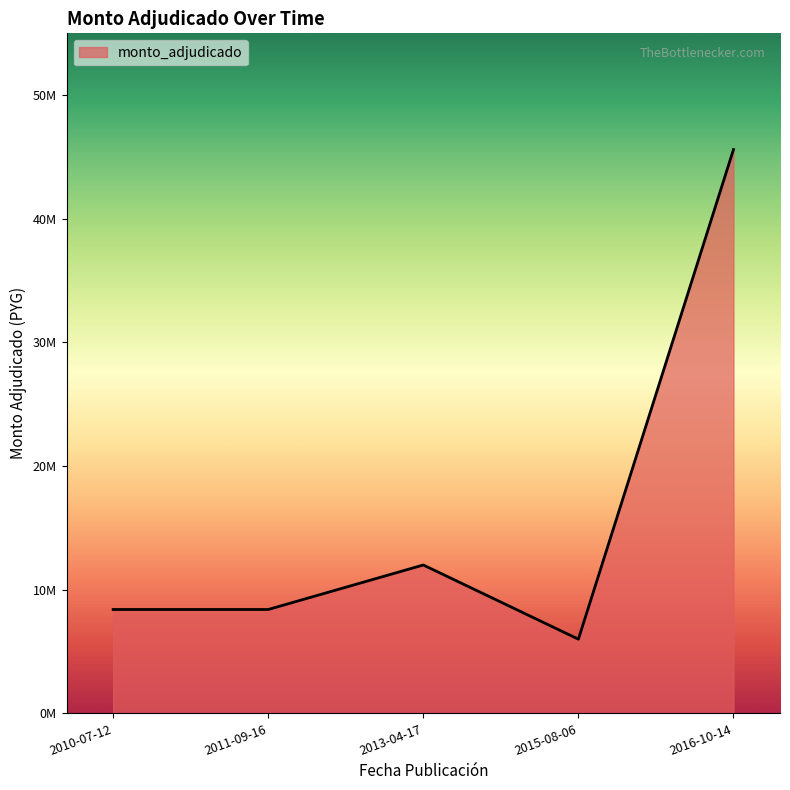

What is the change in value from 2010-07-12 to 2015-08-06?

-2400000